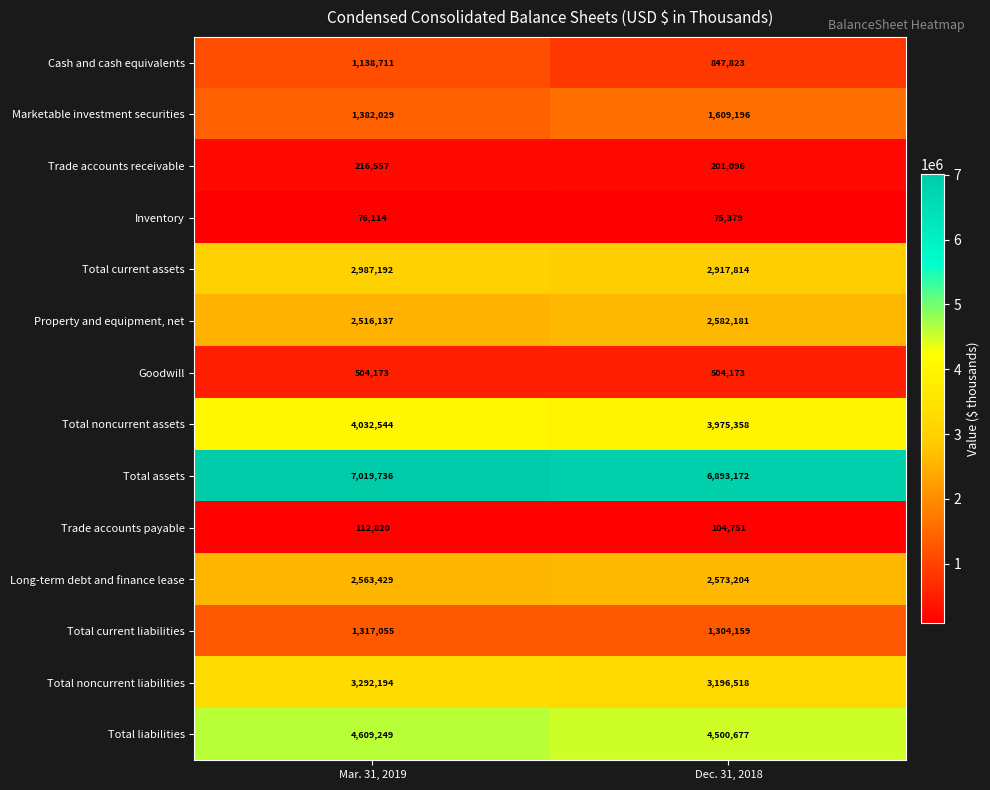

Which label corresponds to the smallest value in the chart?

Dec. 31, 2018